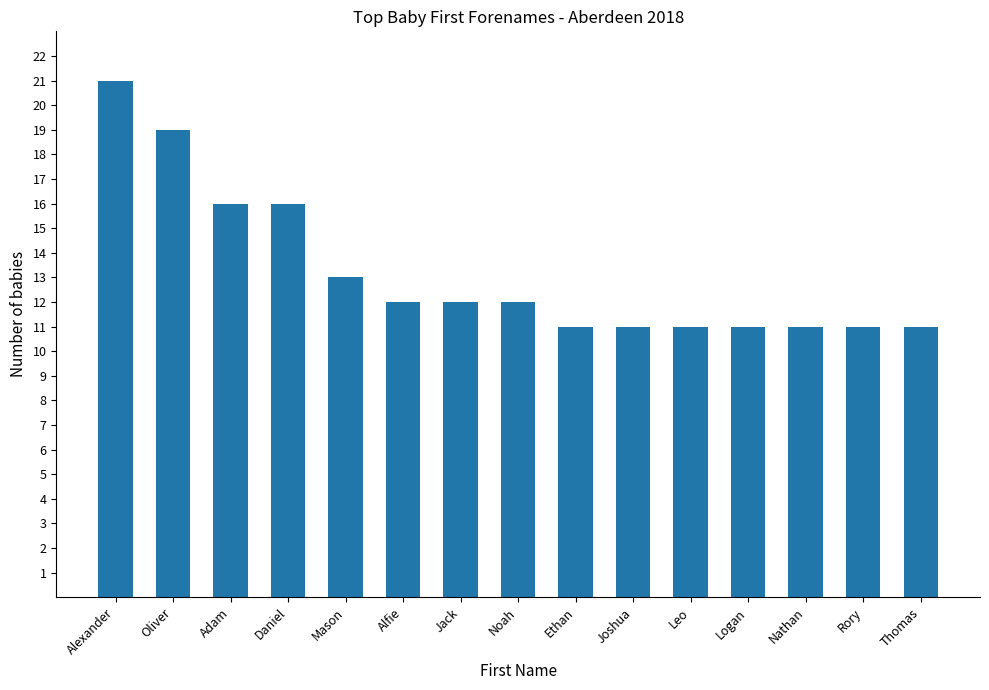

Where does the data first go above 12?

Alexander